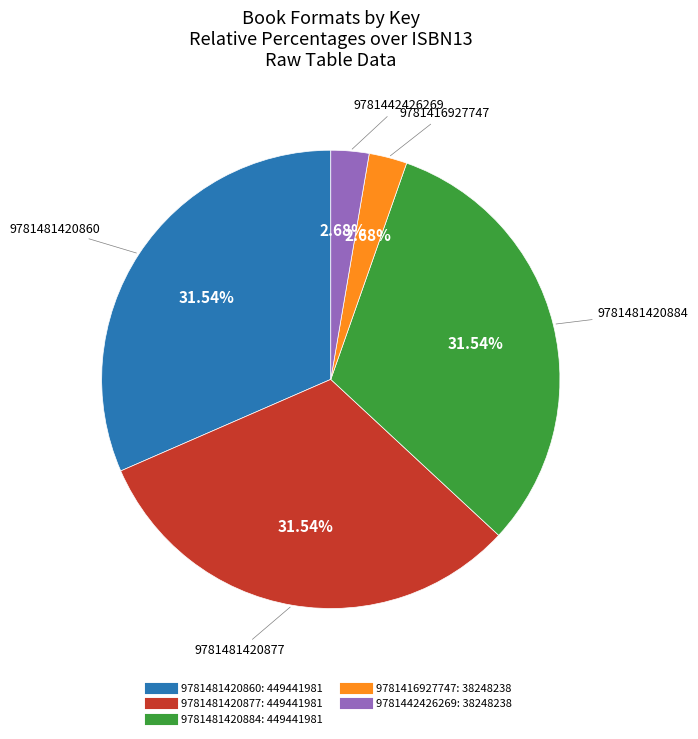

Approximately how many times larger is the value at 9781442426269 compared to 9781416927747?

1.0